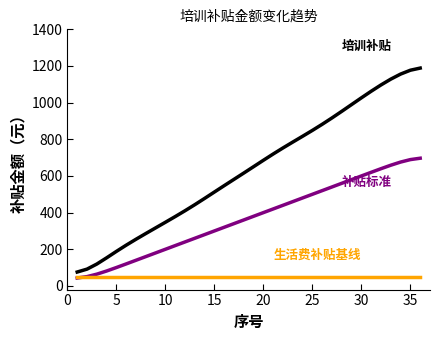

What is the smallest value displayed?

43.2